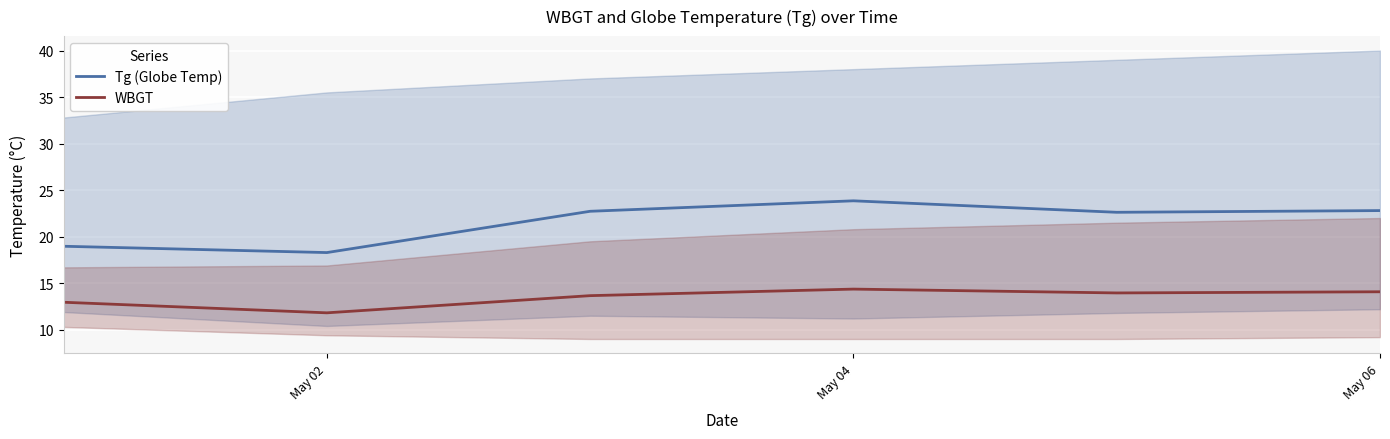

What is the sum of all Tg (Globe Temp) values?

129.2